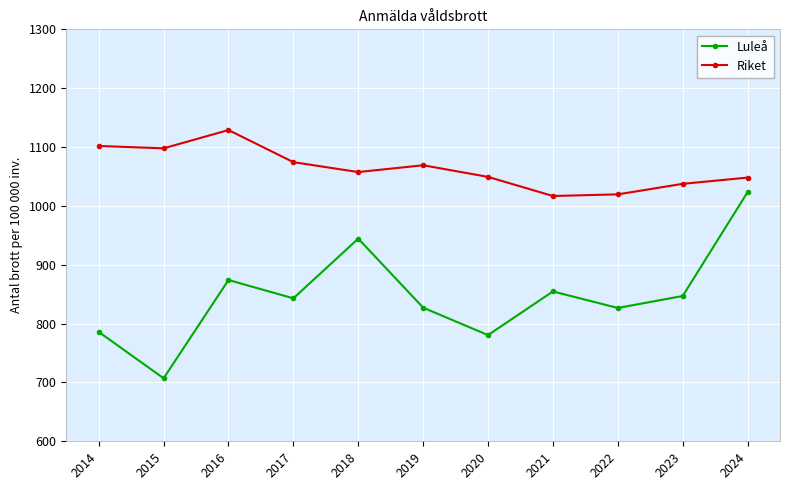

What is the lowest value of the Riket series?

1016.8